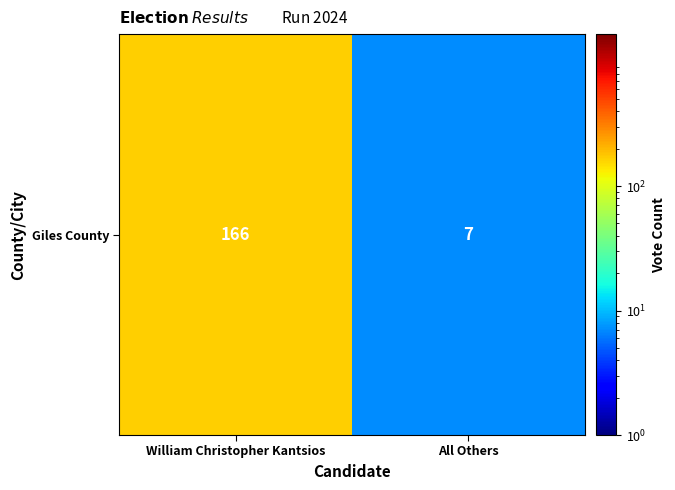

What is the sum of all values?

173